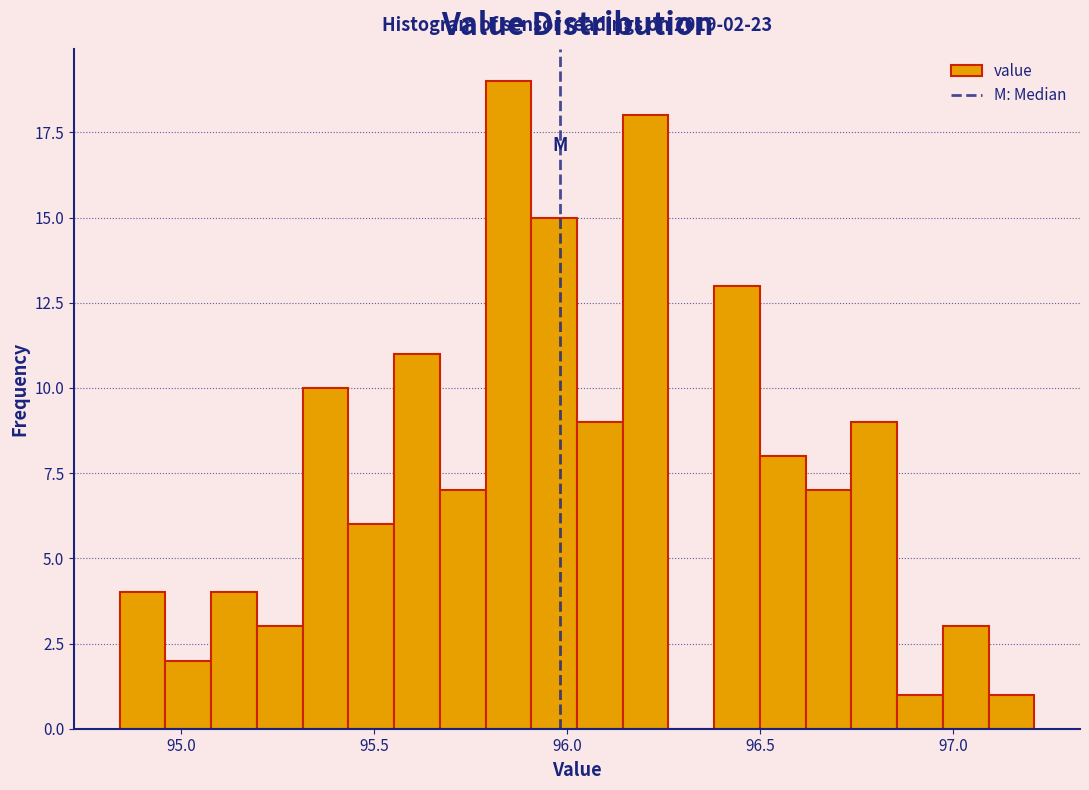

Around what value on the x-axis is the tallest bar? Give the approximate position of its centre, as read against the axis.

95.85